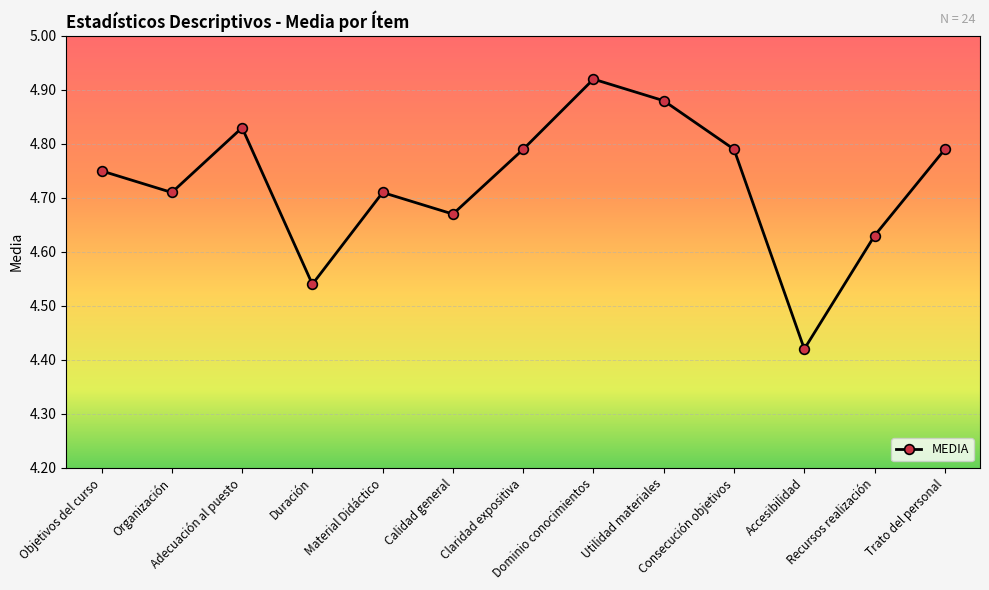

How many points are lower than both their immediate neighbors (excluding endpoints)?

4